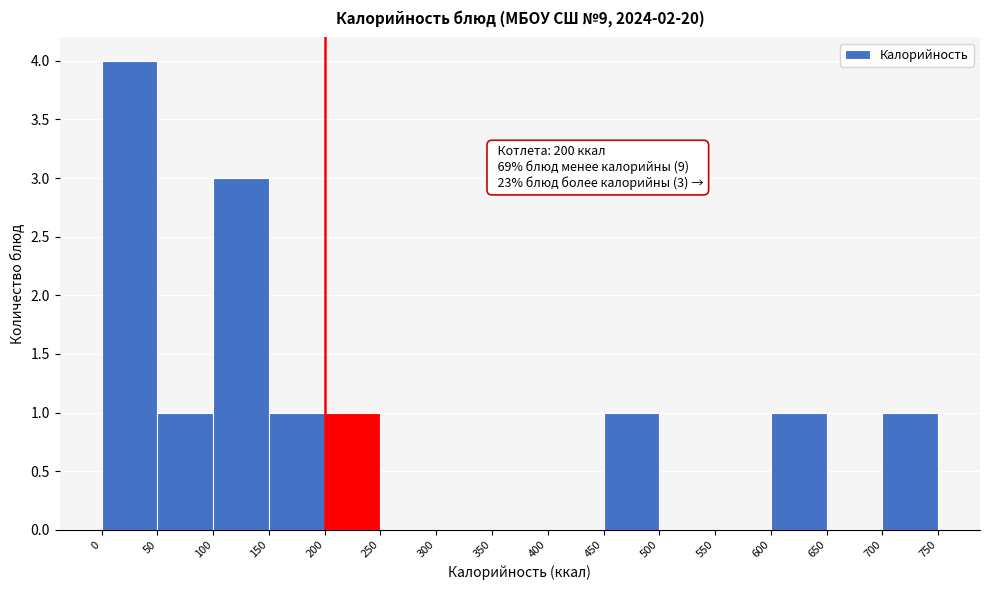

Over which range of the x-axis is the bar tallest?

0 to 50